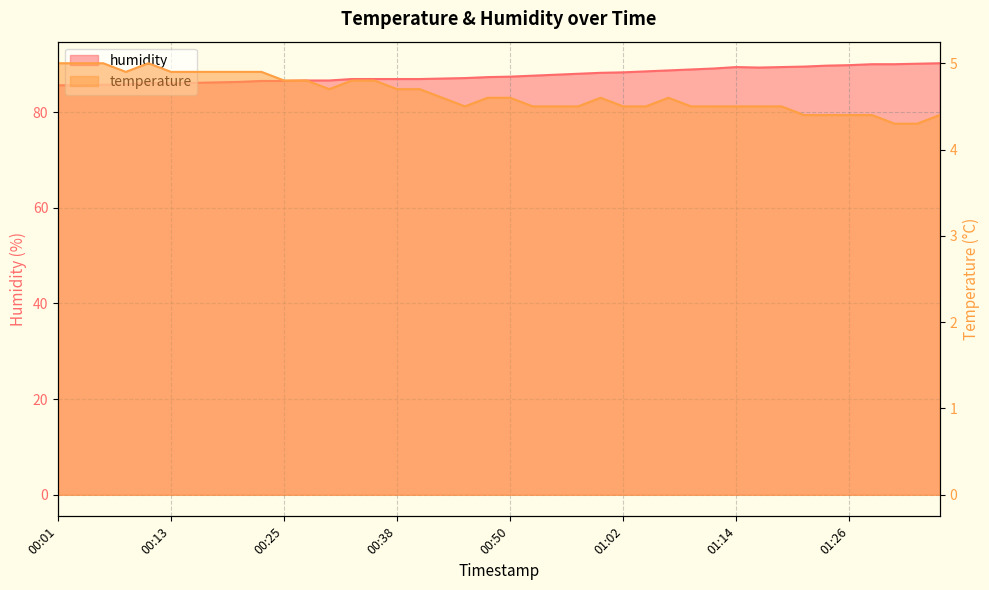

What is the sum of the humidity values at 00:30 and 00:16?

172.7